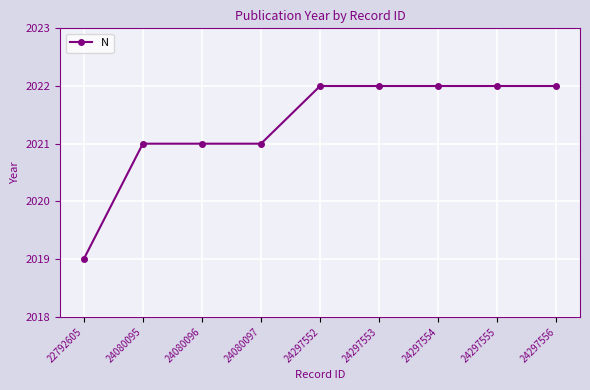

What is the sum of the values at 24080097 and 24297556?

4043